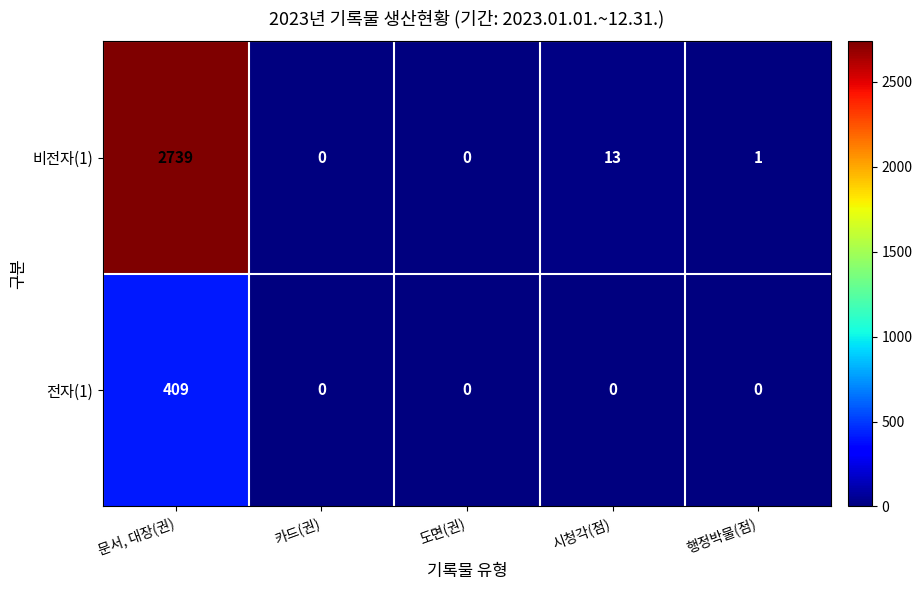

Which series has the widest spread of values?

비전자(1)